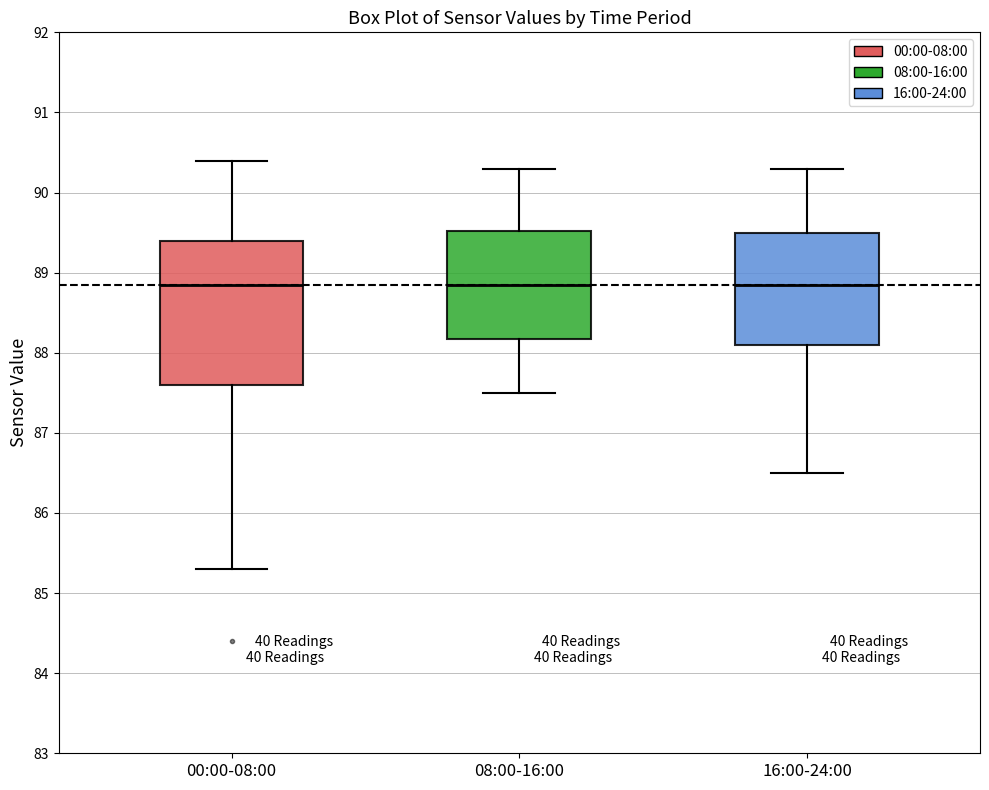

Reading left to right, read every box against the y-axis: the position of its median line, the range the box covers, and the ends of its whiskers. The values are not printed on the chart, so give them approximately, as read against the axis.

00:00-08:00: median 88.9, box 87.6 to 89.4, whiskers 85.3 to 90.4
08:00-16:00: median 88.9, box 88.2 to 89.5, whiskers 87.5 to 90.3
16:00-24:00: median 88.9, box 88.1 to 89.5, whiskers 86.5 to 90.3